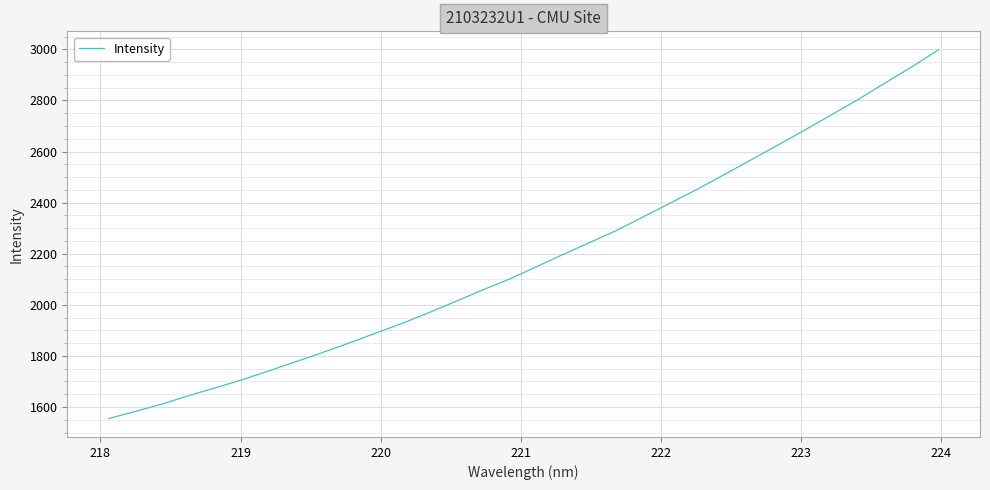

What is the greatest value displayed?

2998.2